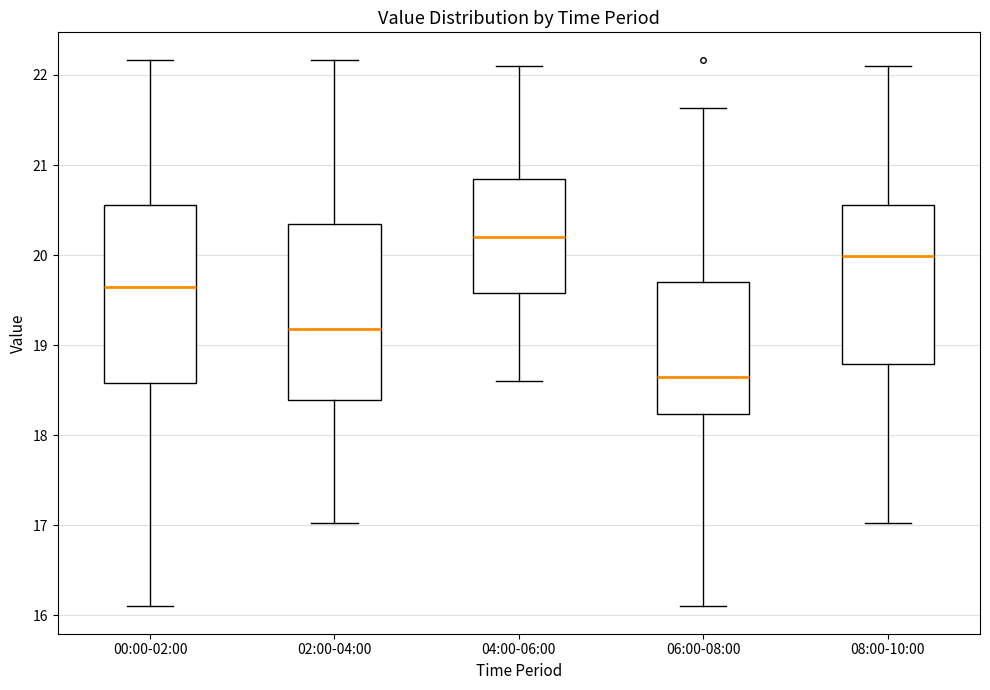

Reading left to right, read every box against the y-axis: the position of its median line, the range the box covers, and the ends of its whiskers. The values are not printed on the chart, so give them approximately, as read against the axis.

00:00-02:00: median 19.7, box 18.6 to 20.6, whiskers 16.1 to 22.2
02:00-04:00: median 19.2, box 18.4 to 20.3, whiskers 17.0 to 22.2
04:00-06:00: median 20.2, box 19.6 to 20.8, whiskers 18.6 to 22.1
06:00-08:00: median 18.7, box 18.2 to 19.7, whiskers 16.1 to 21.6
08:00-10:00: median 20.0, box 18.8 to 20.6, whiskers 17.0 to 22.1